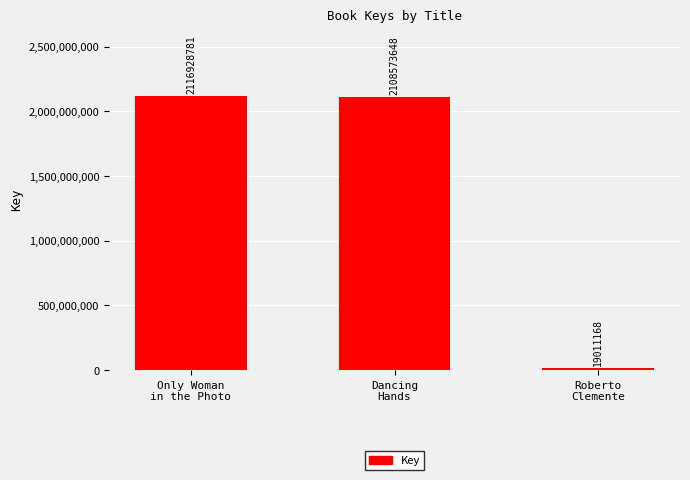

Does the chart contain any negative values?

No